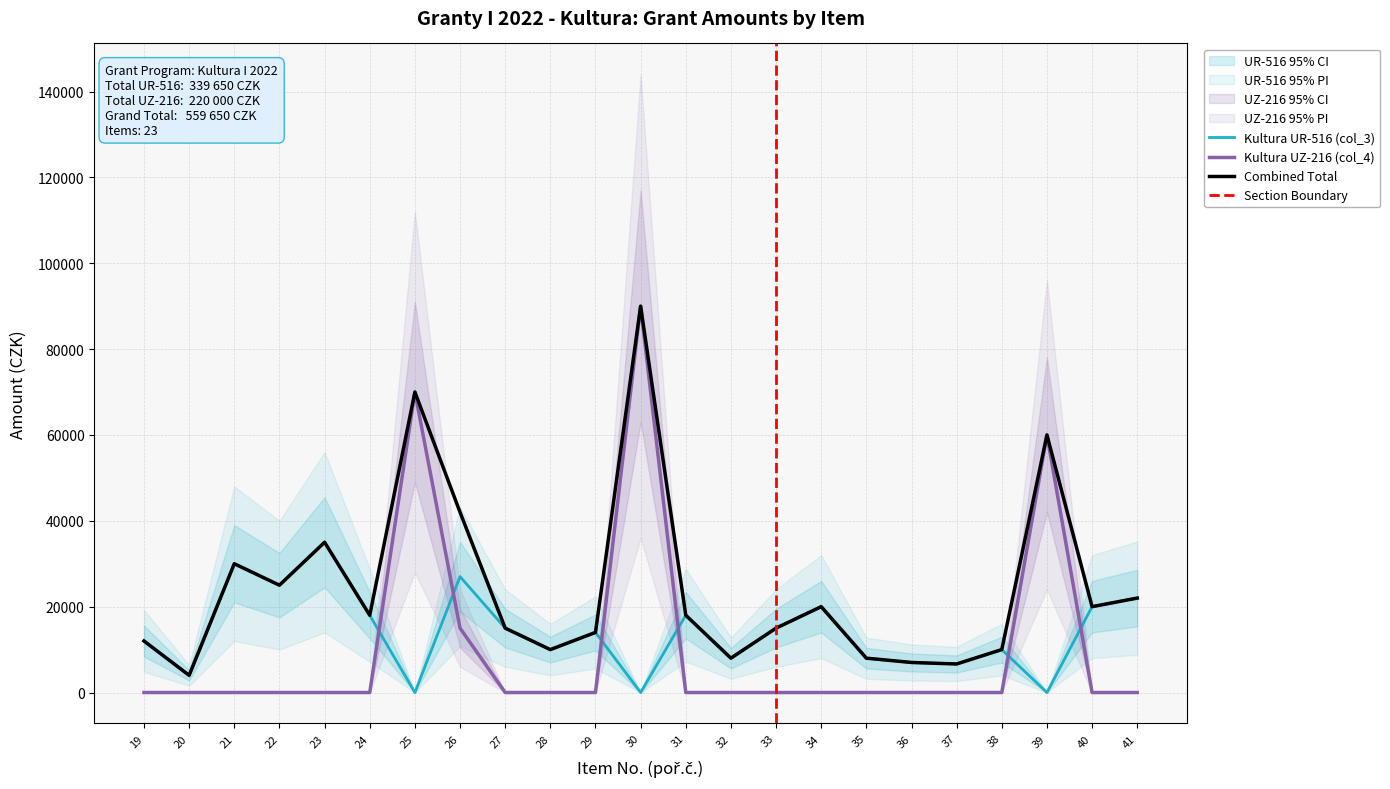

Where do Kultura UZ-216 (col_4) and Kultura UR-516 (col_3) first cross each other?

24 and 25